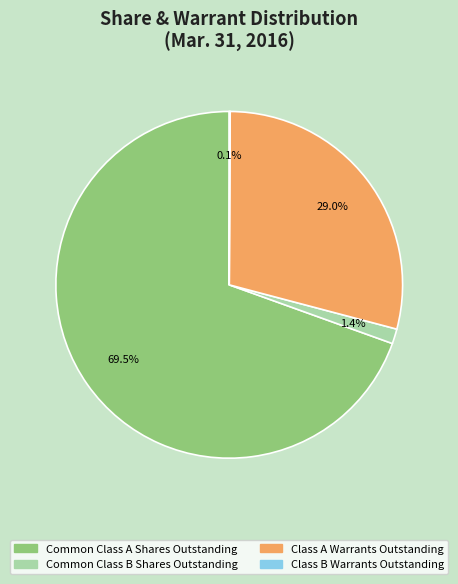

Between Class A Warrants Outstanding and Common Class B Shares Outstanding, which is larger?

Class A Warrants Outstanding